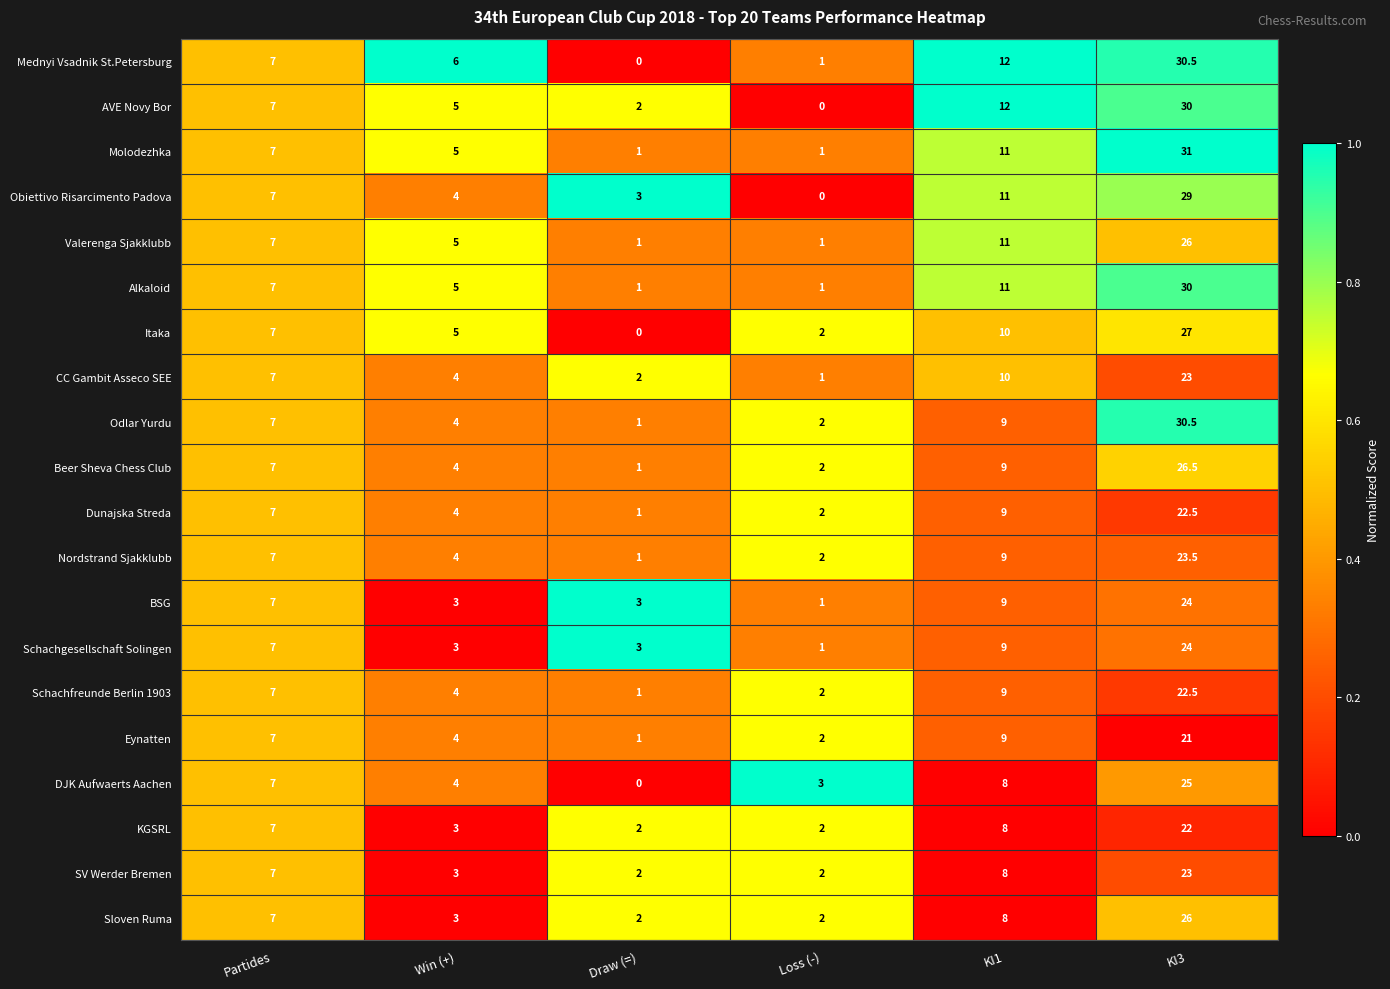

What is the sum of all Schachgesellschaft Solingen values?

47.0